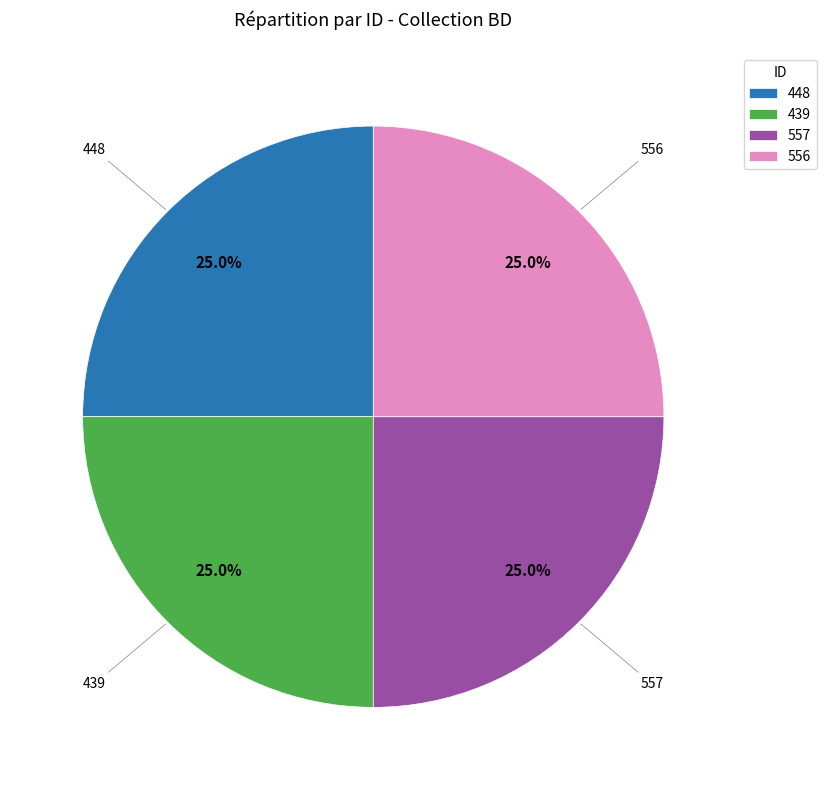

To the nearest percent, what percentage of the pie is 448?

25%